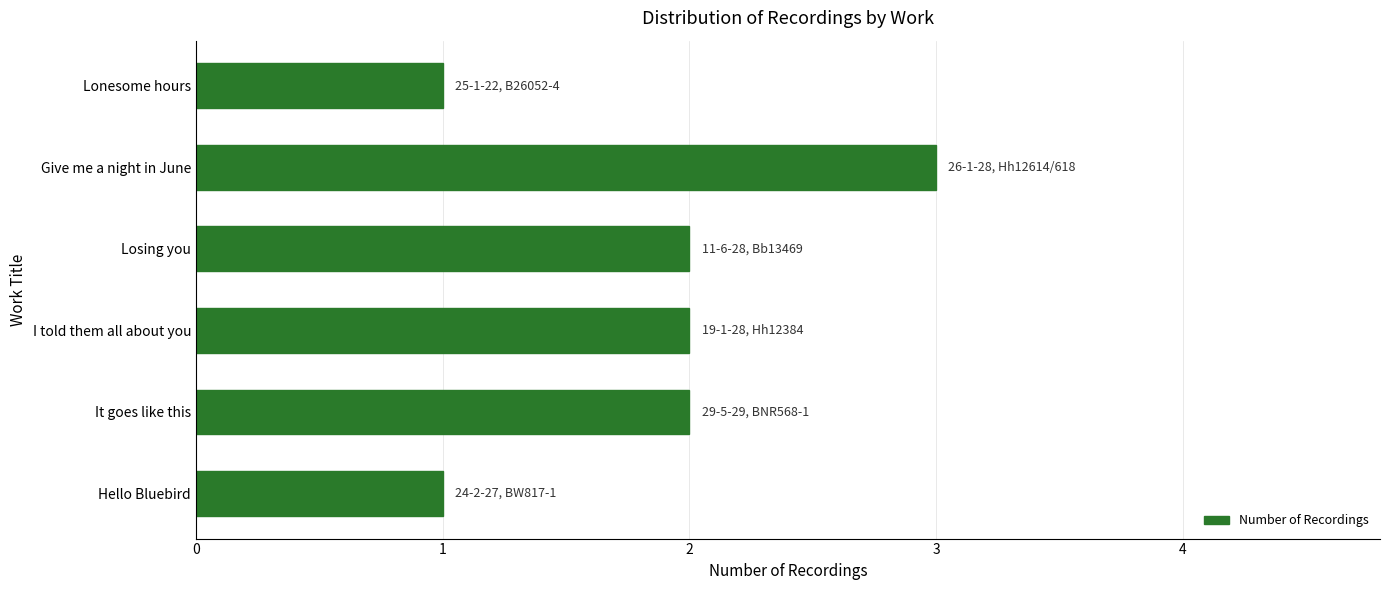

What is the sum of all values?

11